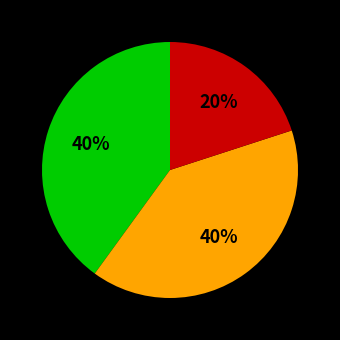

Is there any slice that represents more than half of the pie?

No